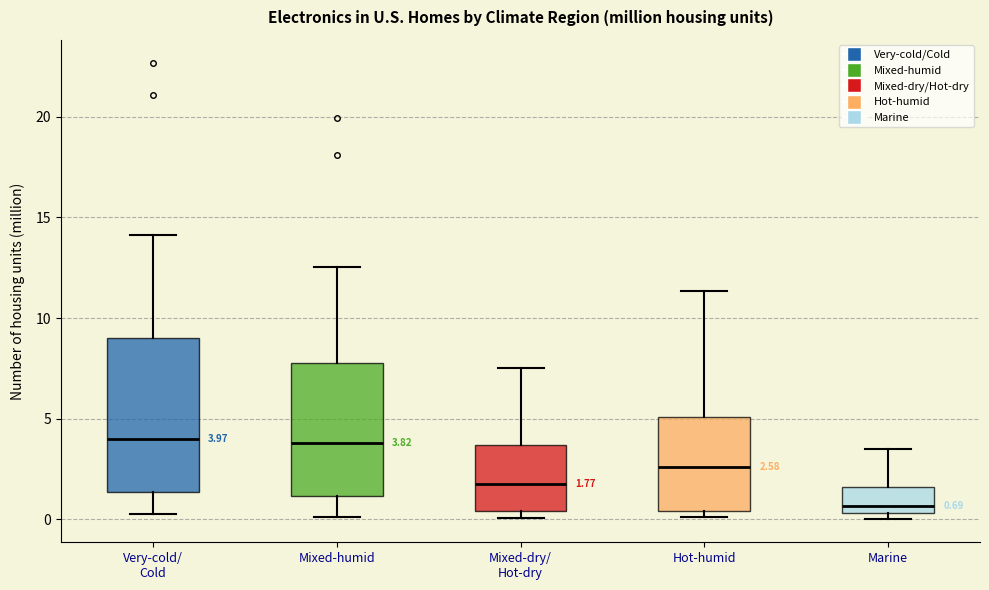

Comparing the boxes themselves (not the whiskers), which one is the tallest?

Very-cold/ Cold